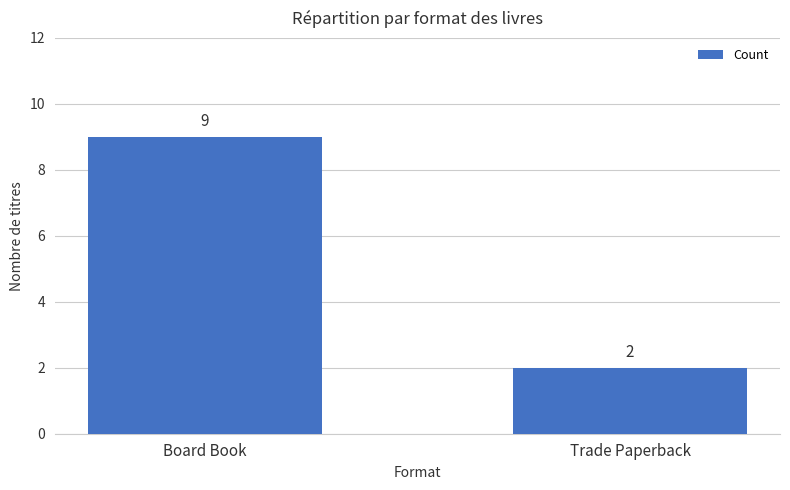

What is the average value?

6